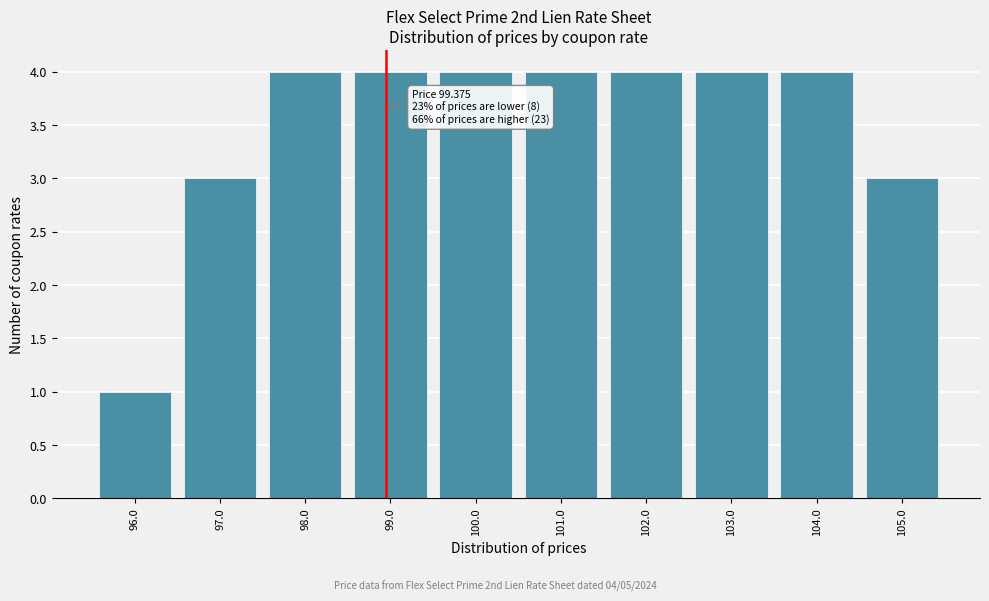

Reading right to left, extract all data points from this chart.

105.0=3	104.0=4	103.0=4	102.0=4	101.0=4	100.0=4	99.0=4	98.0=4	97.0=3	96.0=1